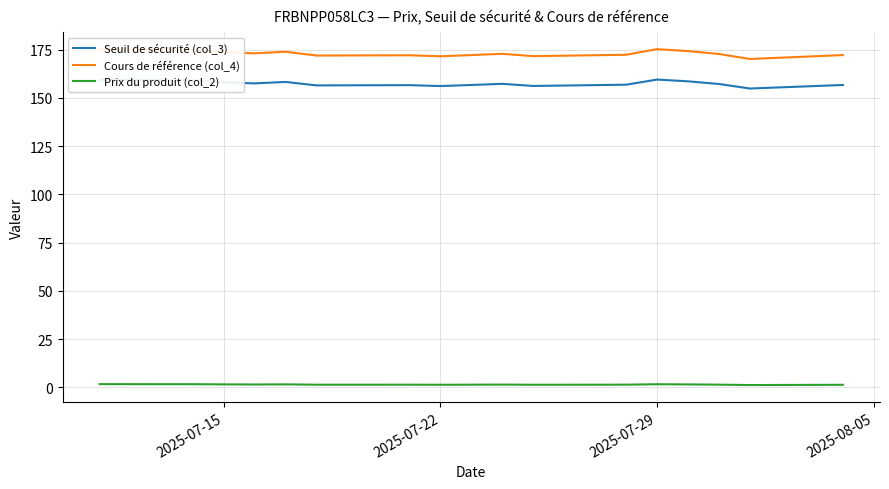

Does the chart have visible grid lines?

Yes